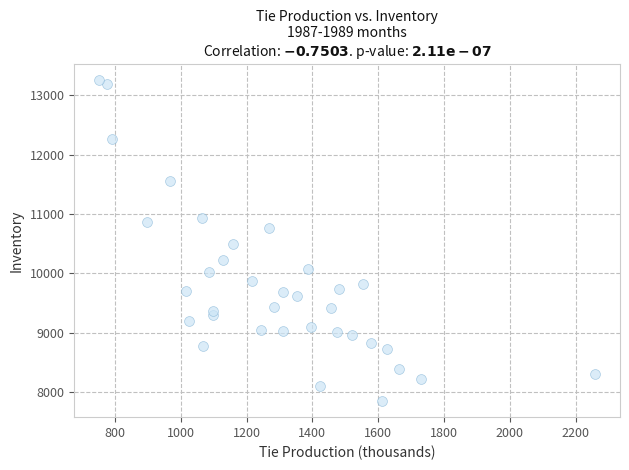

What is the range of X values (max minus min)?

1507